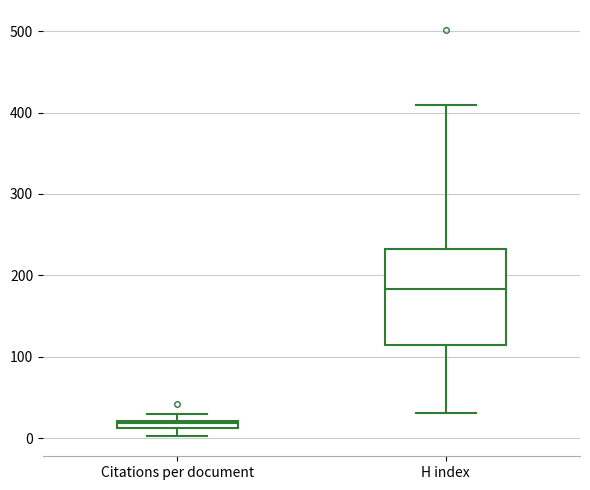

Where is the lower edge of the box for H index on the y-axis? The values are not printed on the chart, so give them approximately, as read against the axis.

110